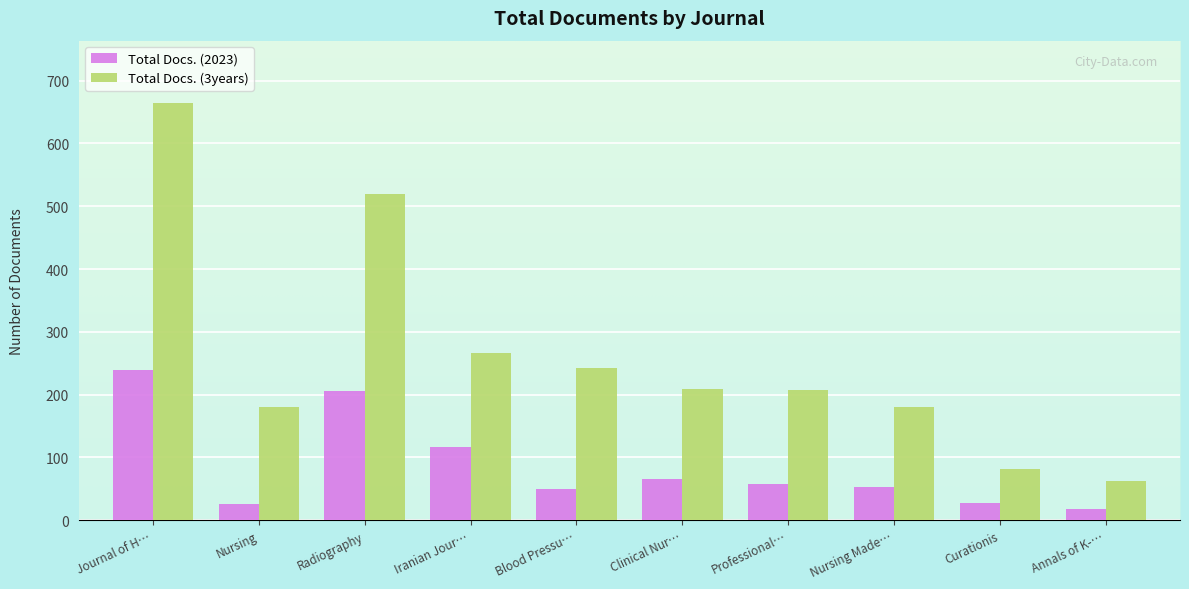

Which category has the lowest value across all series?

Annals of K-…